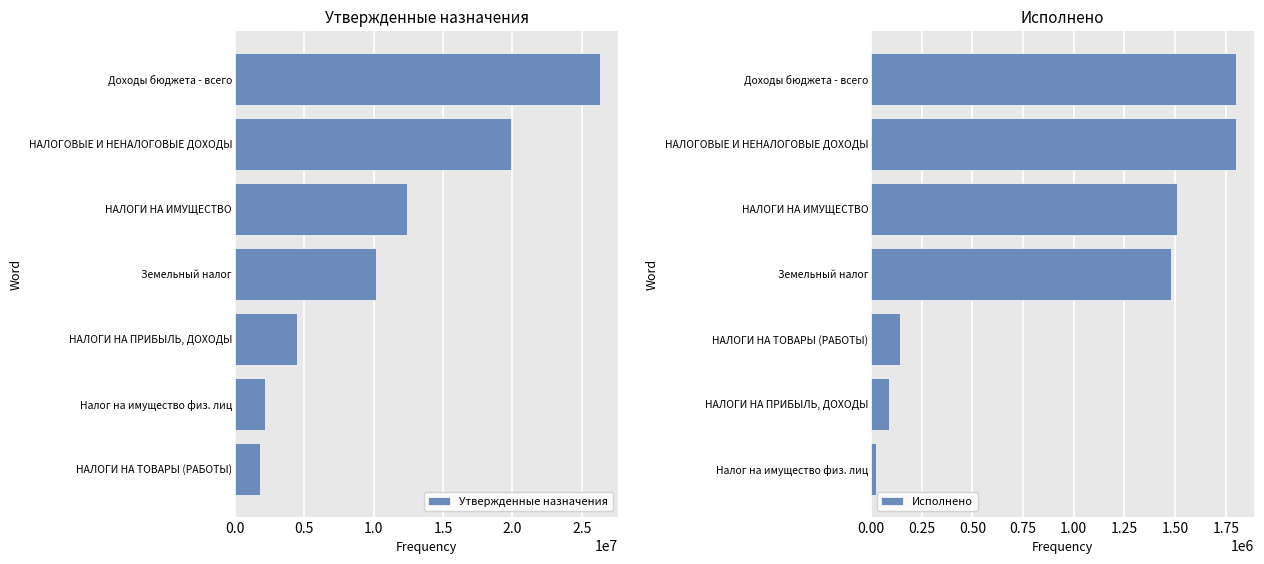

Reading left to right, transcribe all the data shown in this chart.

Утвержденные назначения: 1825800.0	2200000.0	4500000.0	10200000.0	12400000.0	19910800.0	26312769.0
Исполнено: 26966.7	87003.4	145517.8	1481426.1	1508392.8	1800942.4	1801277.3